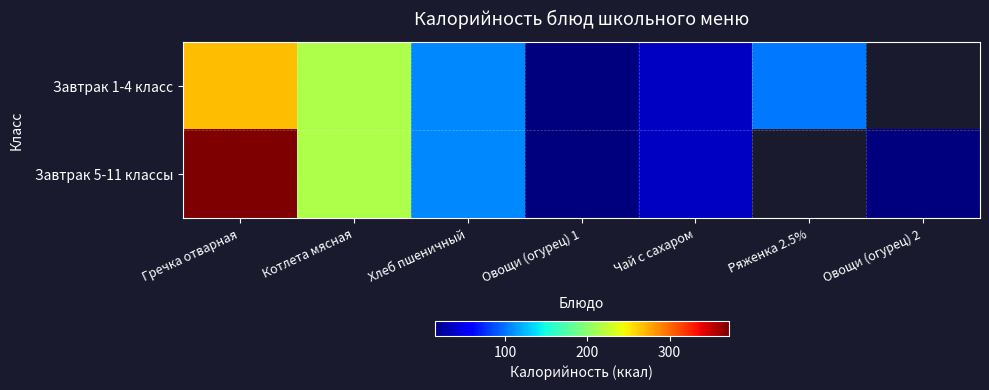

At how many categories does at least one series exceed 270?

1